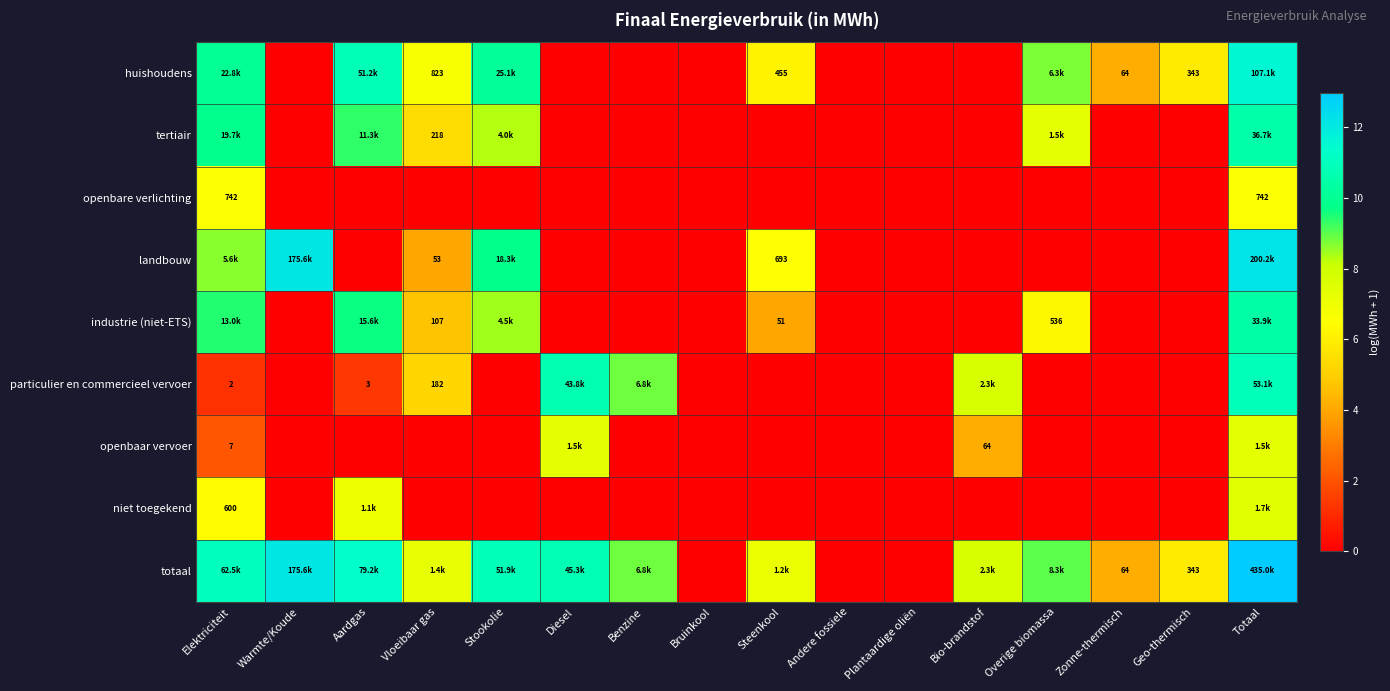

Is the value of openbare verlichting at Totaal greater than the value of particulier en commercieel vervoer at Aardgas?

Yes